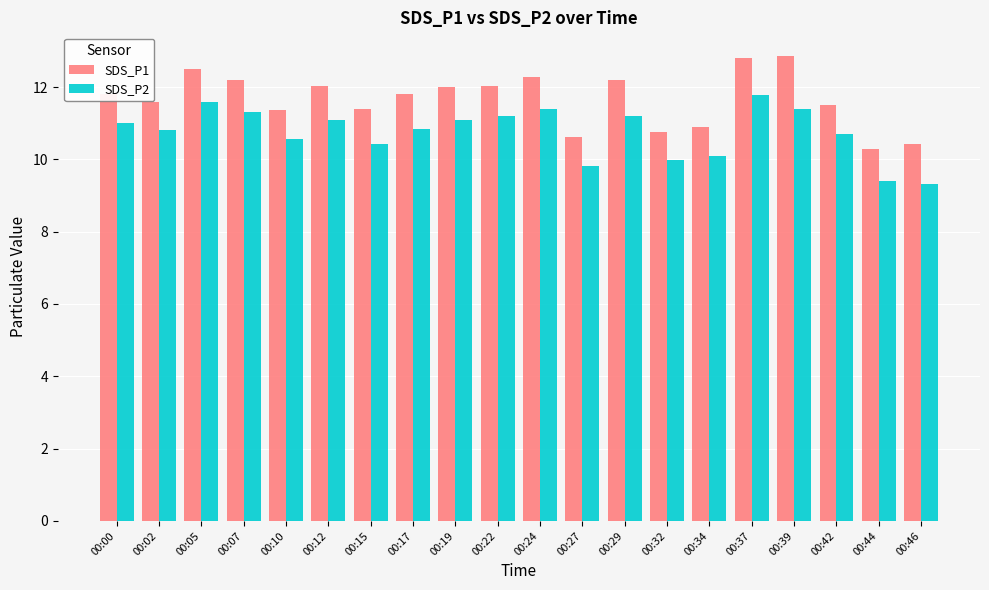

Rank the series by their average value, from lowest to highest.

SDS_P2, SDS_P1